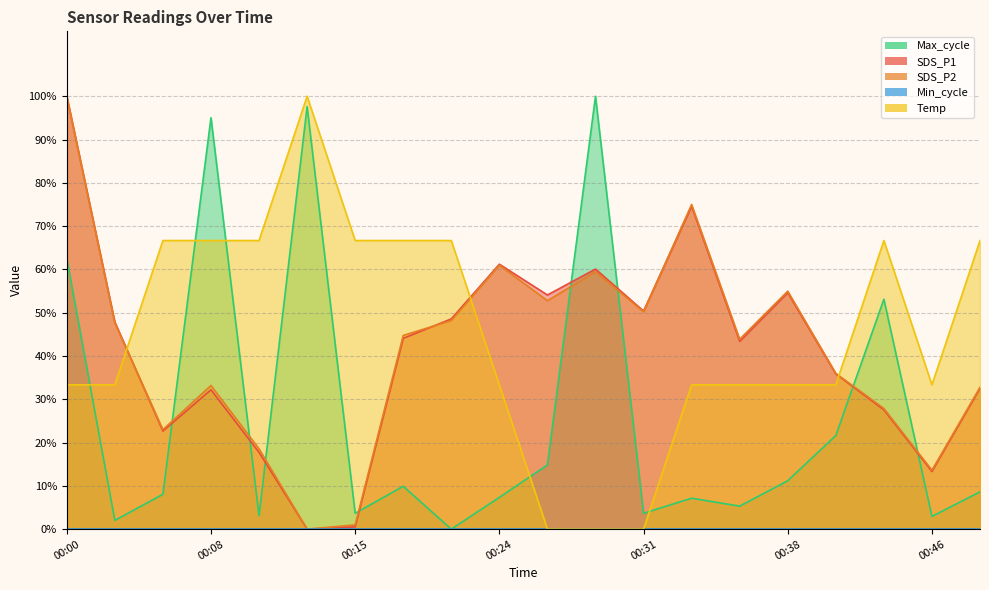

The SDS_P2 series shows 48.8 at 00:00. True or false?

False